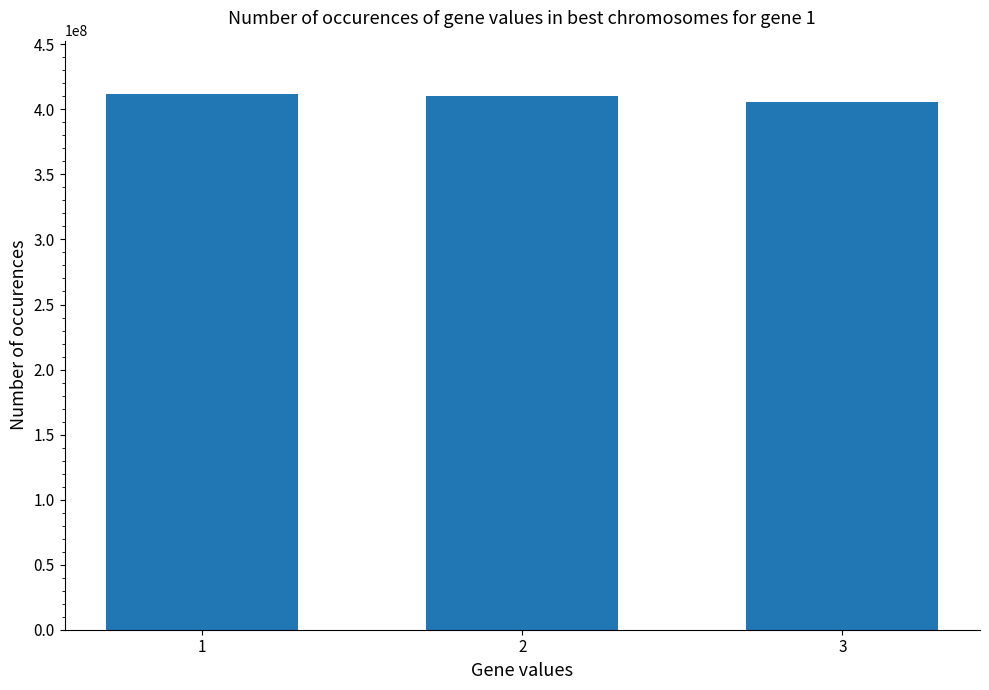

Approximately how many times larger is the value at 1 compared to 2?

1.0